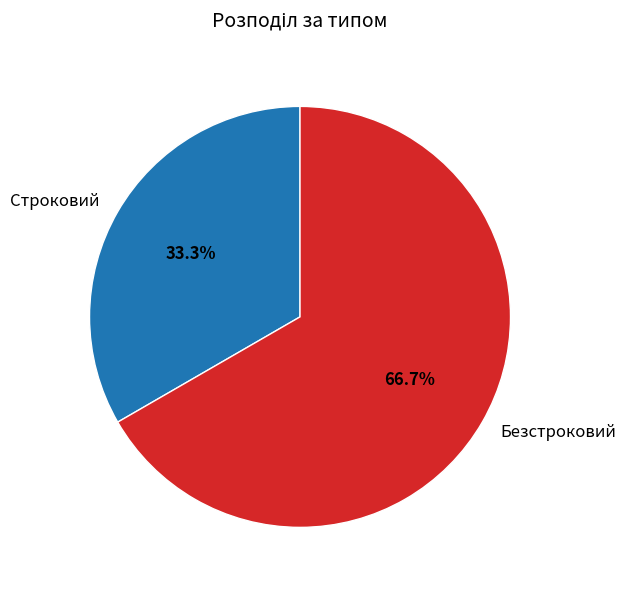

What is the majority slice?

Безстроковий